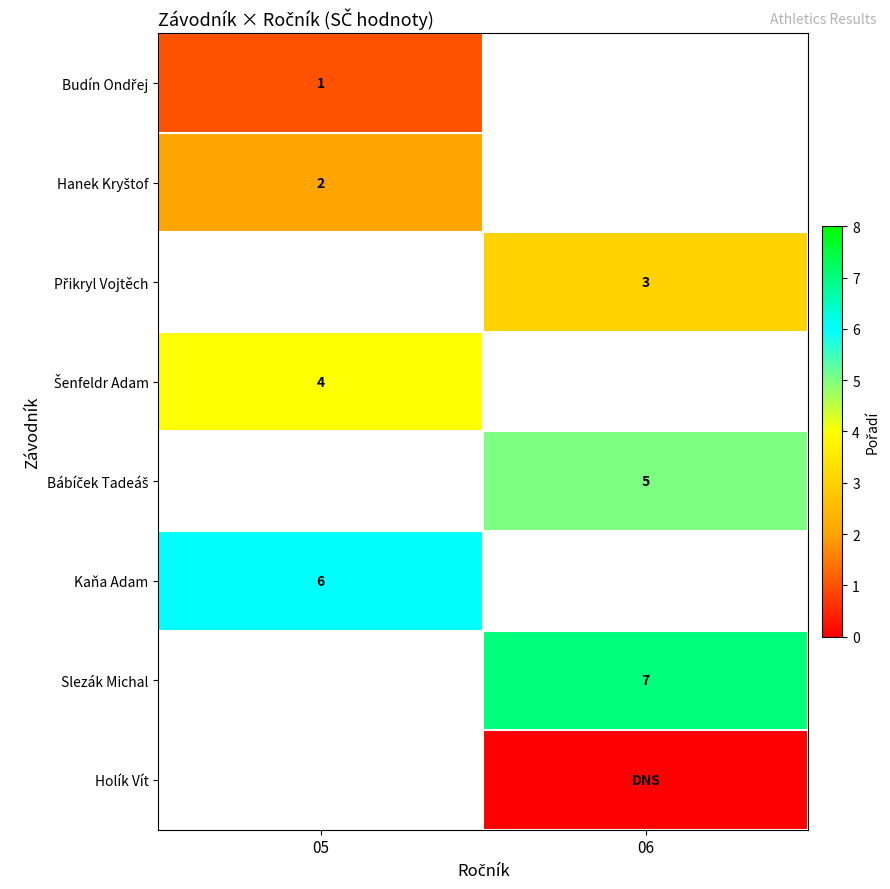

Which label corresponds to the smallest value in the chart?

06